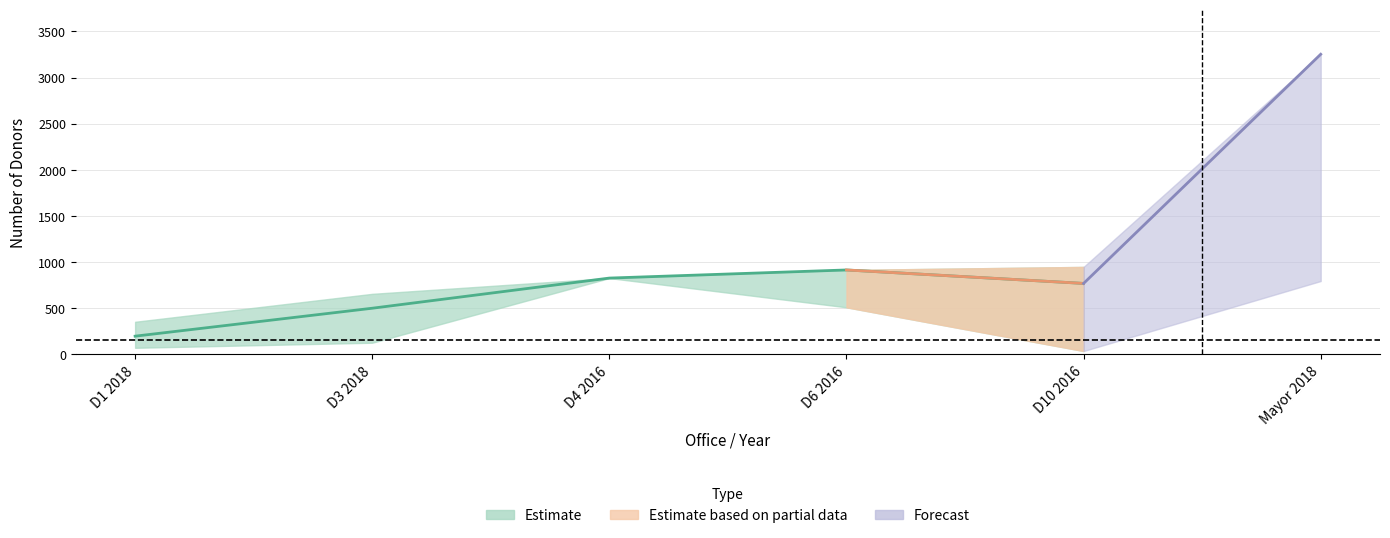

Reading left to right, transcribe all the data shown in this chart.

Mean Donors: D1 2018=196	D3 2018=499	D4 2016=826	D6 2016=914	D10 2016=768	Mayor 2018=3253
Mean Donors Upper: D1 2018=352	D3 2018=655	D4 2016=826	D6 2016=914	D10 2016=947	Mayor 2018=3253
Mean Donors Lower: D1 2018=70	D3 2018=125	D4 2016=826	D6 2016=509	D10 2016=35	Mayor 2018=794
Threshold: D1 2018=150	D3 2018=150	D4 2016=150	D6 2016=150	D10 2016=150	Mayor 2018=150
Threshold Upper: D1 2018=150	D3 2018=150	D4 2016=150	D6 2016=150	D10 2016=150	Mayor 2018=150
Threshold Lower: D1 2018=150	D3 2018=150	D4 2016=150	D6 2016=150	D10 2016=150	Mayor 2018=150